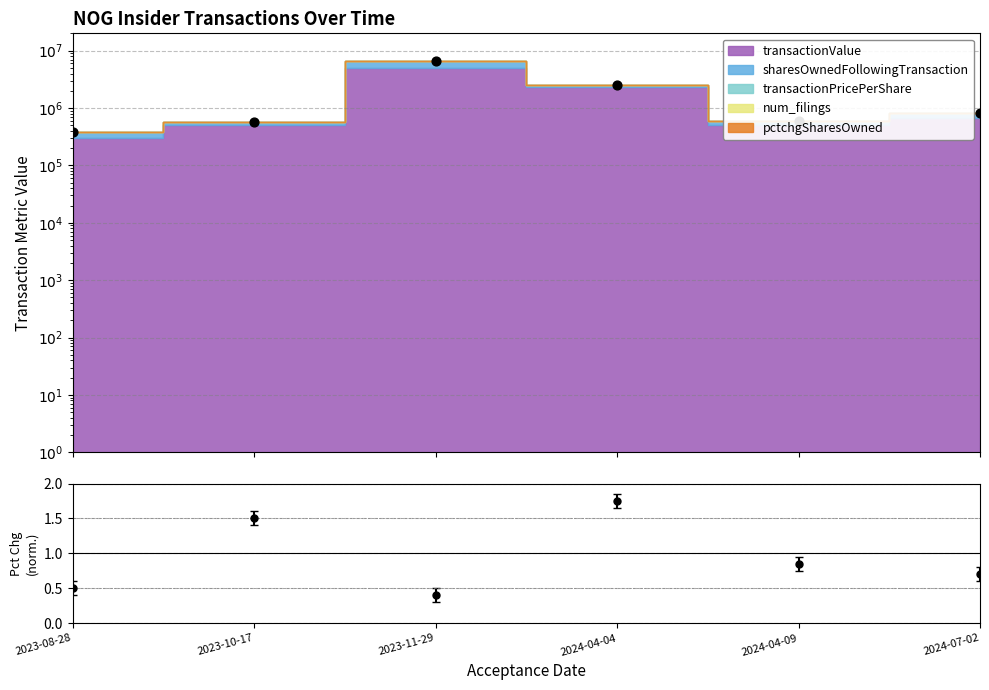

What is the change in value from 2023-08-28 to 2023-10-17?

+176347.7